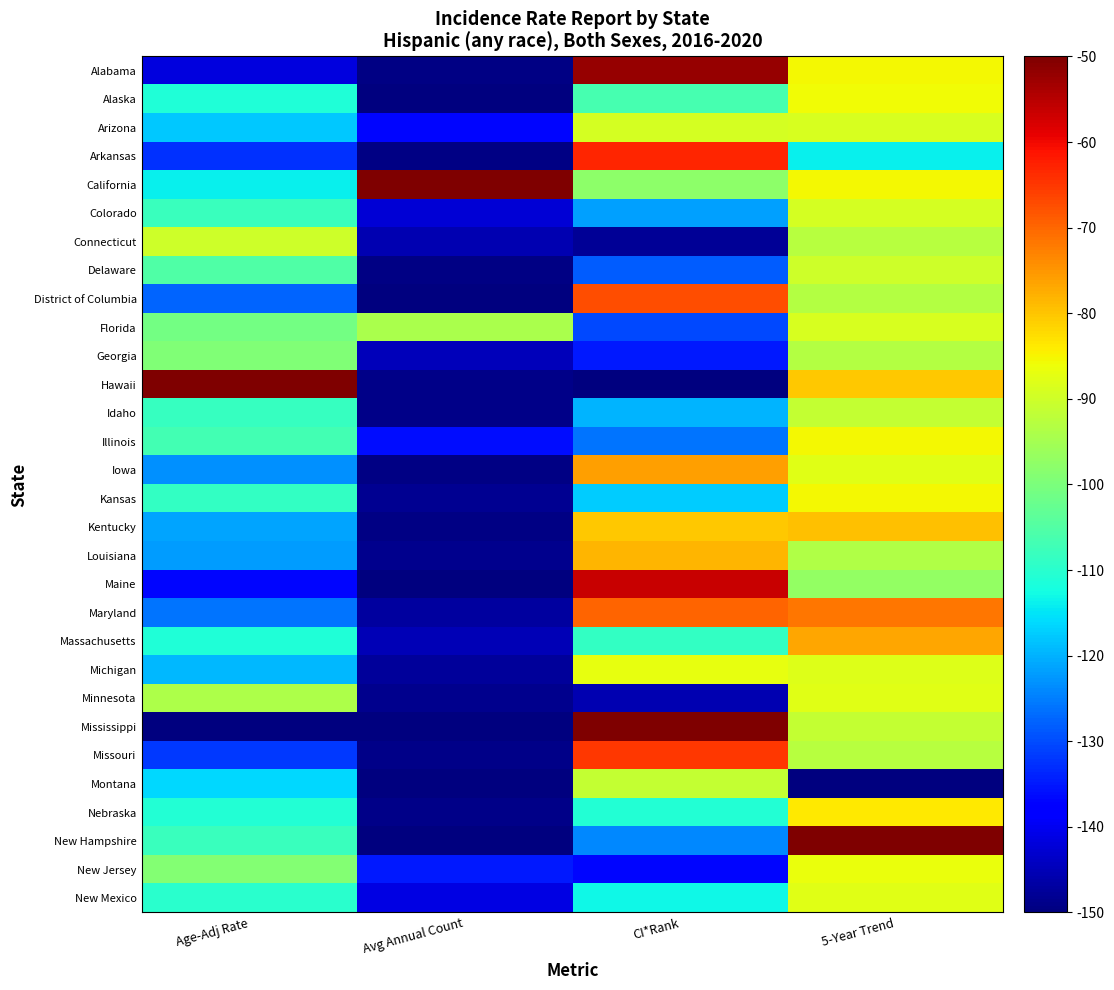

Which series has the largest total across all categories?

California